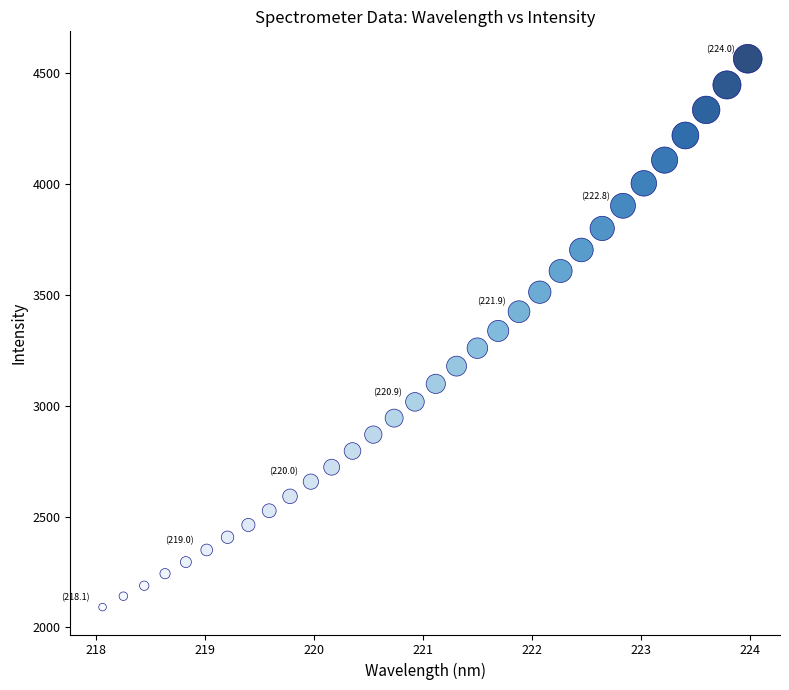

What is the range of X values (max minus min)?

5.9